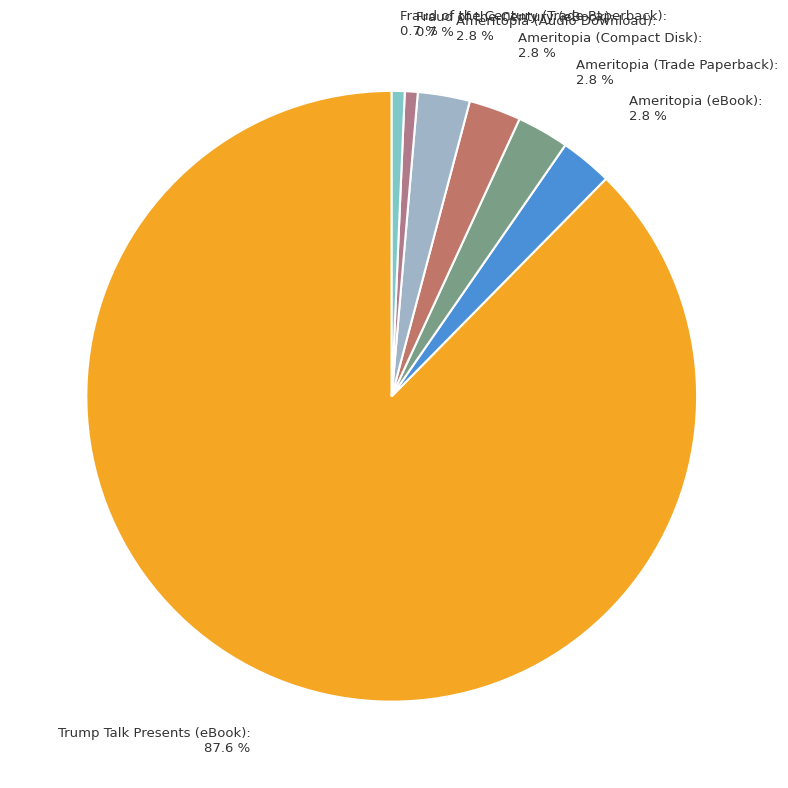

What is the ratio of the value at Ameritopia (Audio Download) to the value at Ameritopia (eBook)?

1.0